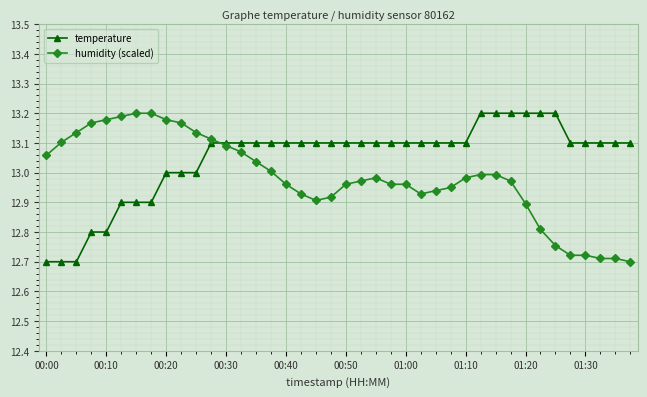

At how many categories does at least one series exceed 12?

40